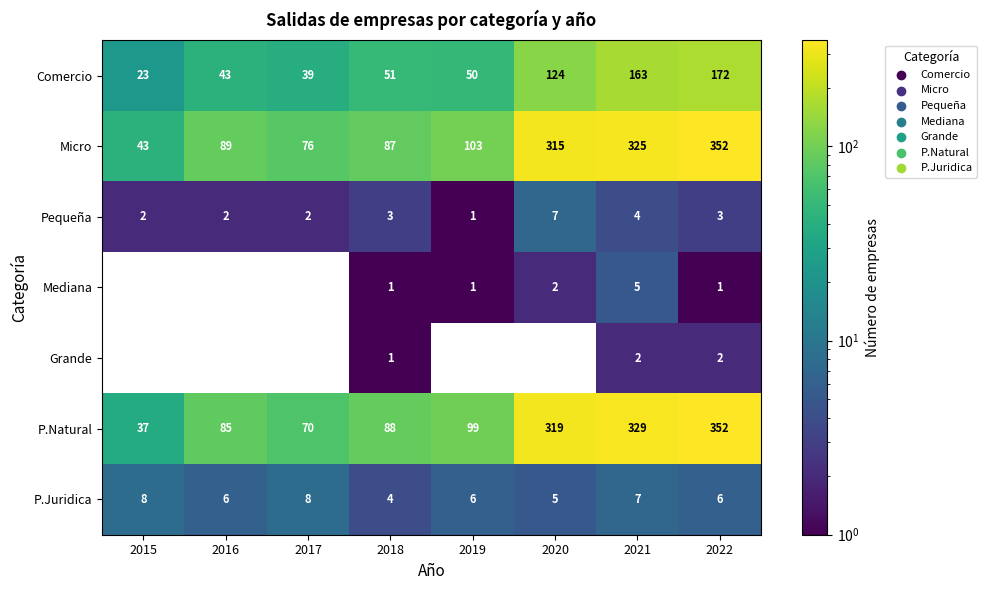

What is the difference between the maximum and minimum values in the Comercio series?

149